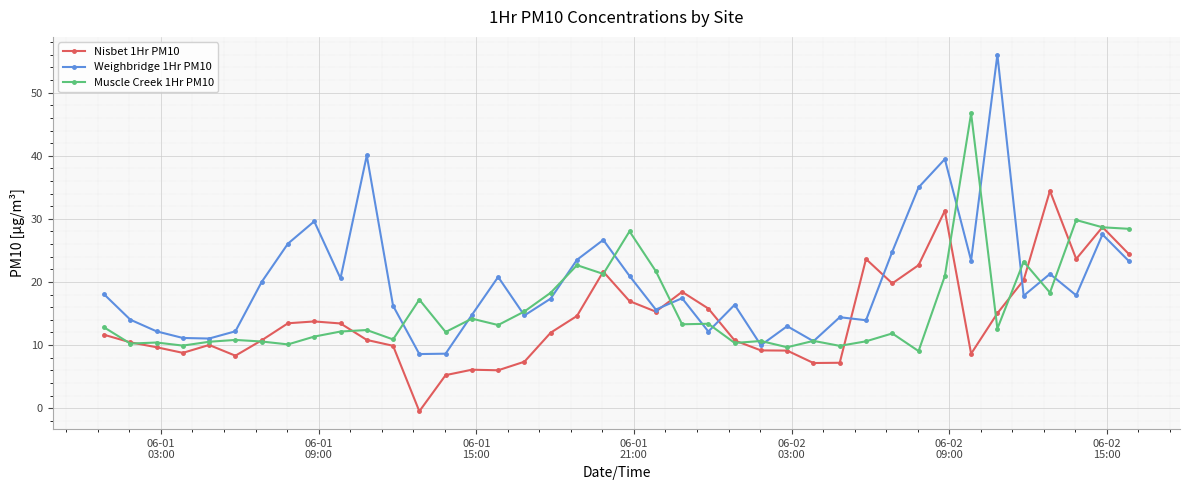

What is the greatest value displayed?

56.0